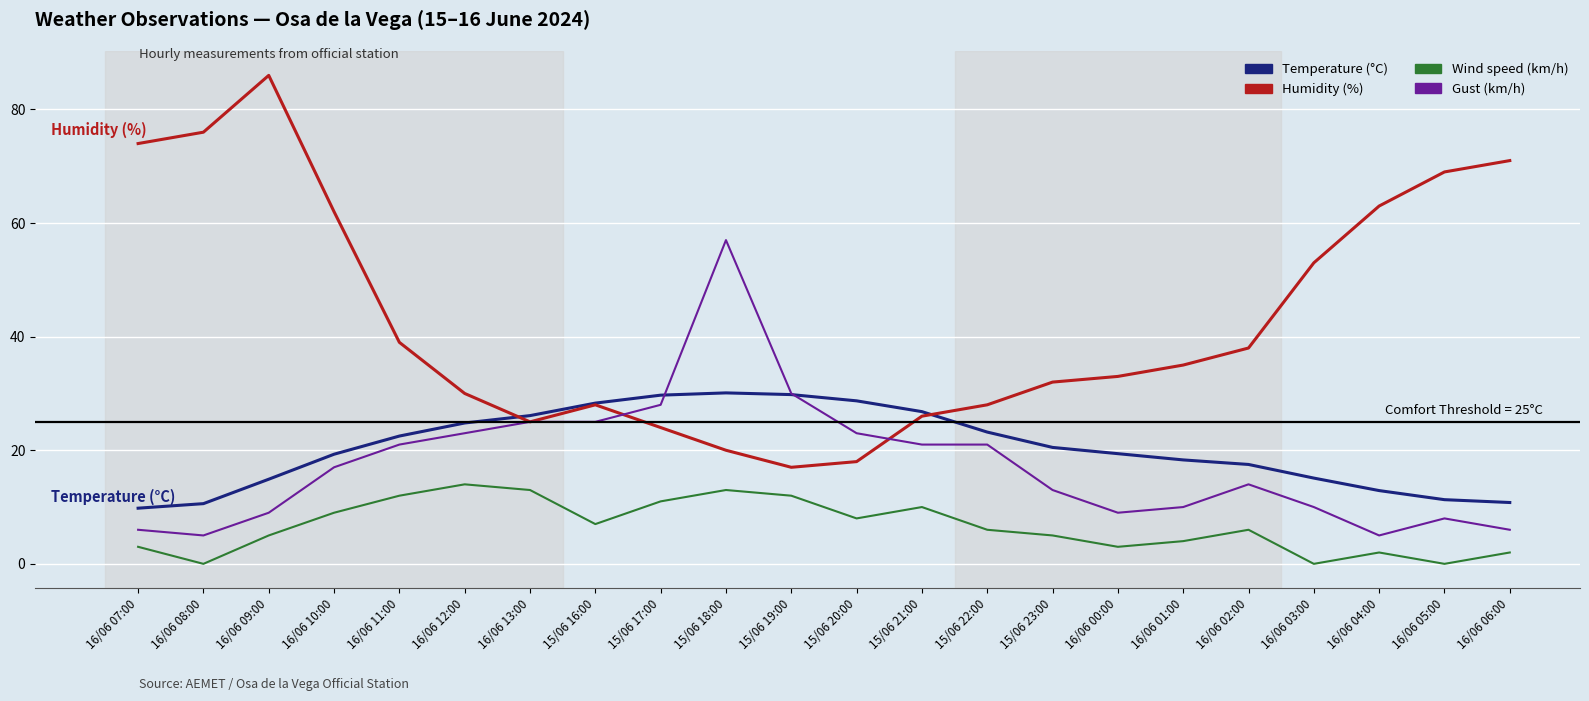

How many series are shown in this chart?

4